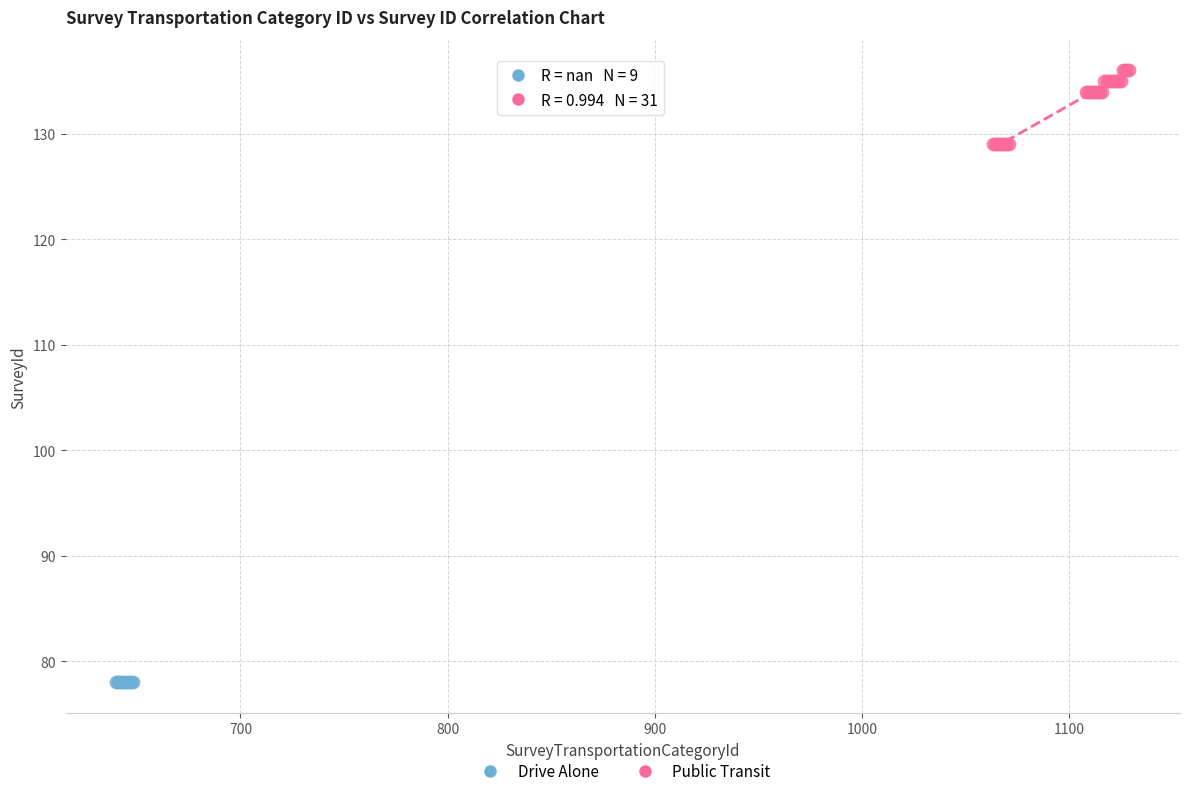

Which series reaches the minimum Y coordinate?

Drive Alone